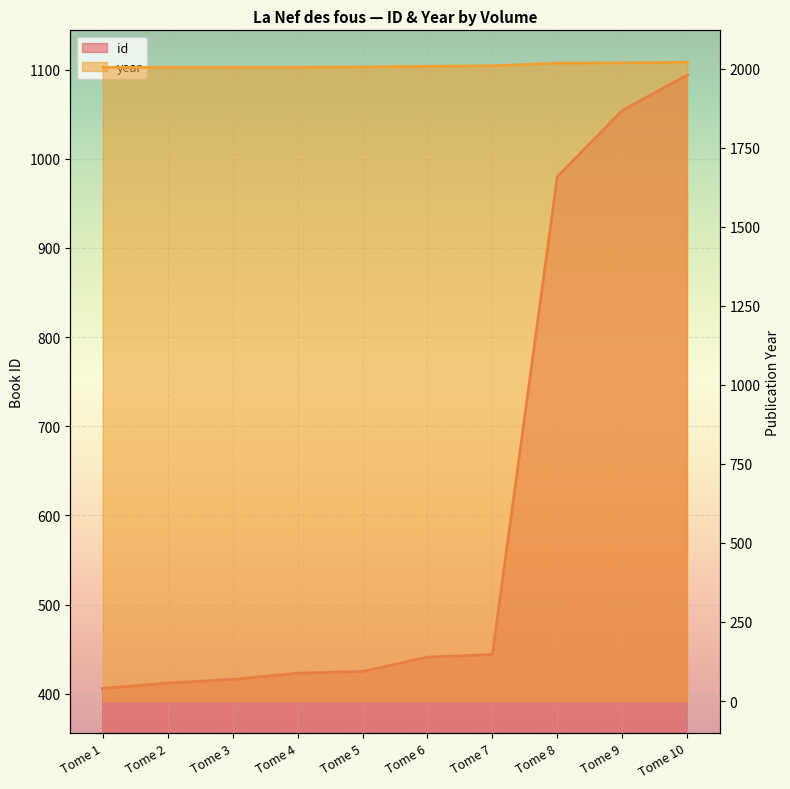

Reading left to right, list all the values displayed in this chart.

id: Tome 1=406	Tome 2=412	Tome 3=416	Tome 4=423	Tome 5=425	Tome 6=441	Tome 7=444	Tome 8=980	Tome 9=1054	Tome 10=1094
year: Tome 1=2004	Tome 2=2004	Tome 3=2004	Tome 4=2004	Tome 5=2005	Tome 6=2007	Tome 7=2009	Tome 8=2017	Tome 9=2018	Tome 10=2020